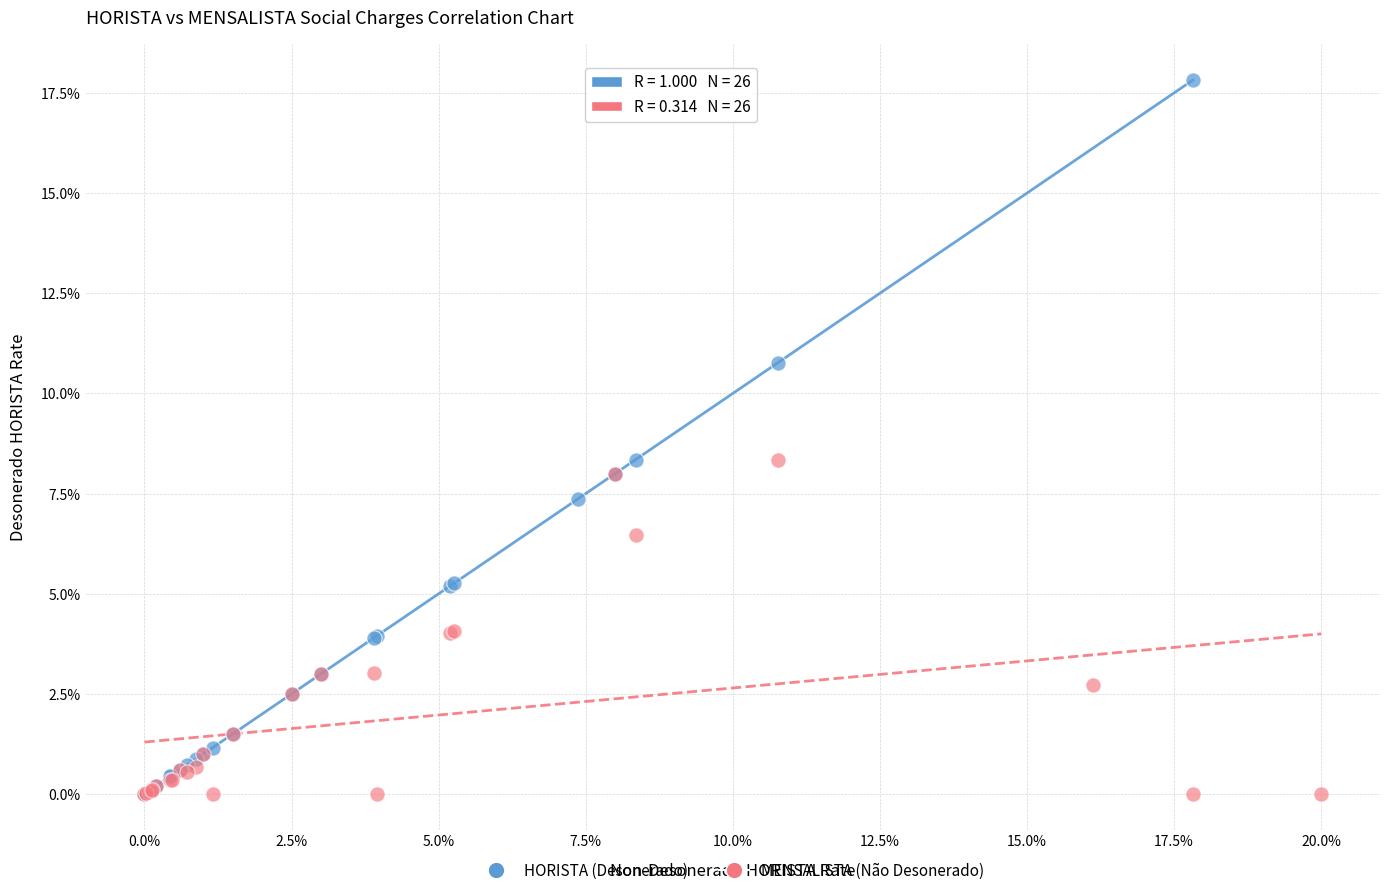

Which series reaches the maximum Y coordinate?

HORISTA (Desonerado)